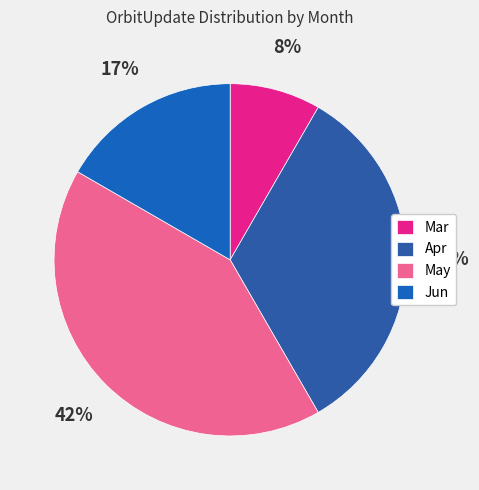

What is the ratio of the value at Jun to the value at Apr?

0.5